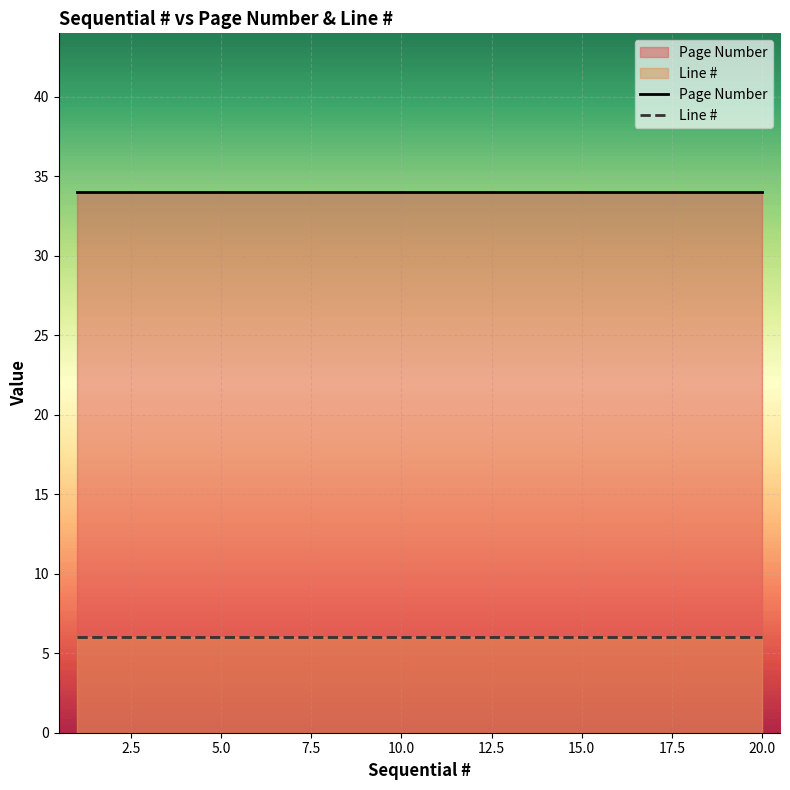

True or false: Page Number and Line # cross at least once.

False